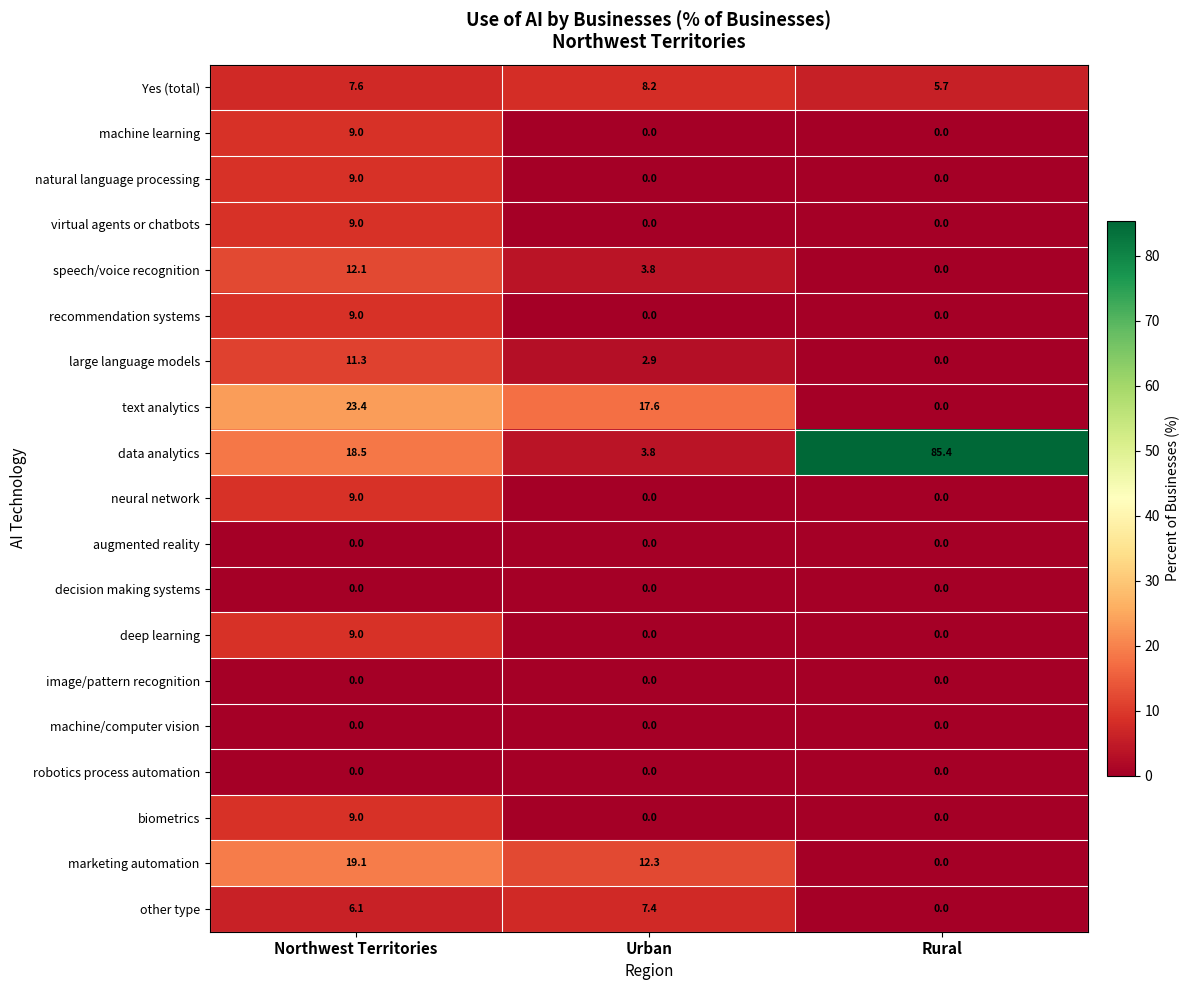

Which series has the largest range (max minus min)?

data analytics